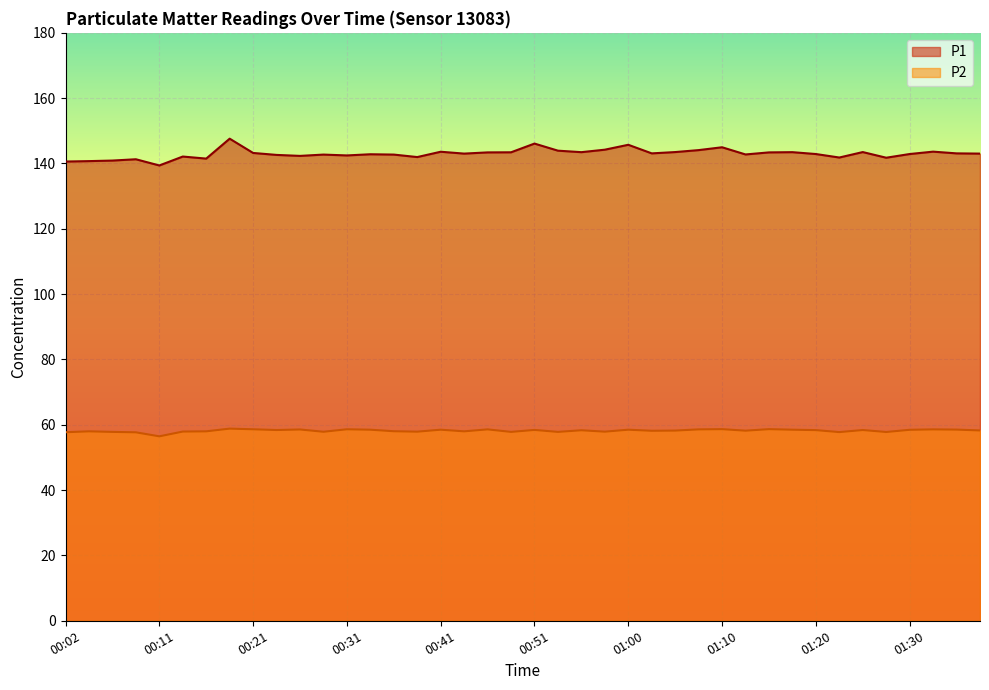

True or false: P1 has a value of 186.4 at 00:16.

False